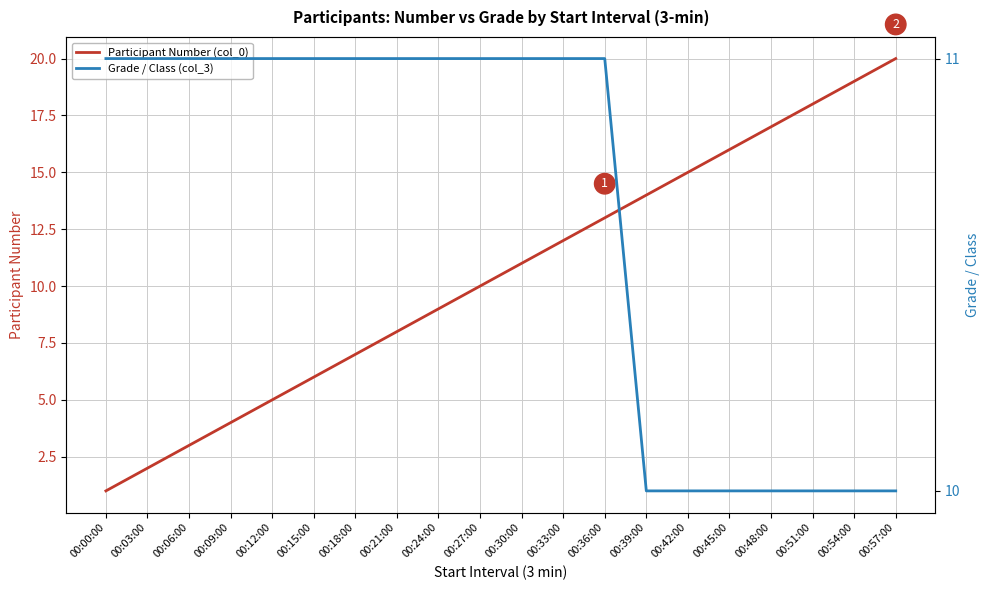

True or false: Grade / Class (col_3) and Participant Number (col_0) intersect in this chart.

False